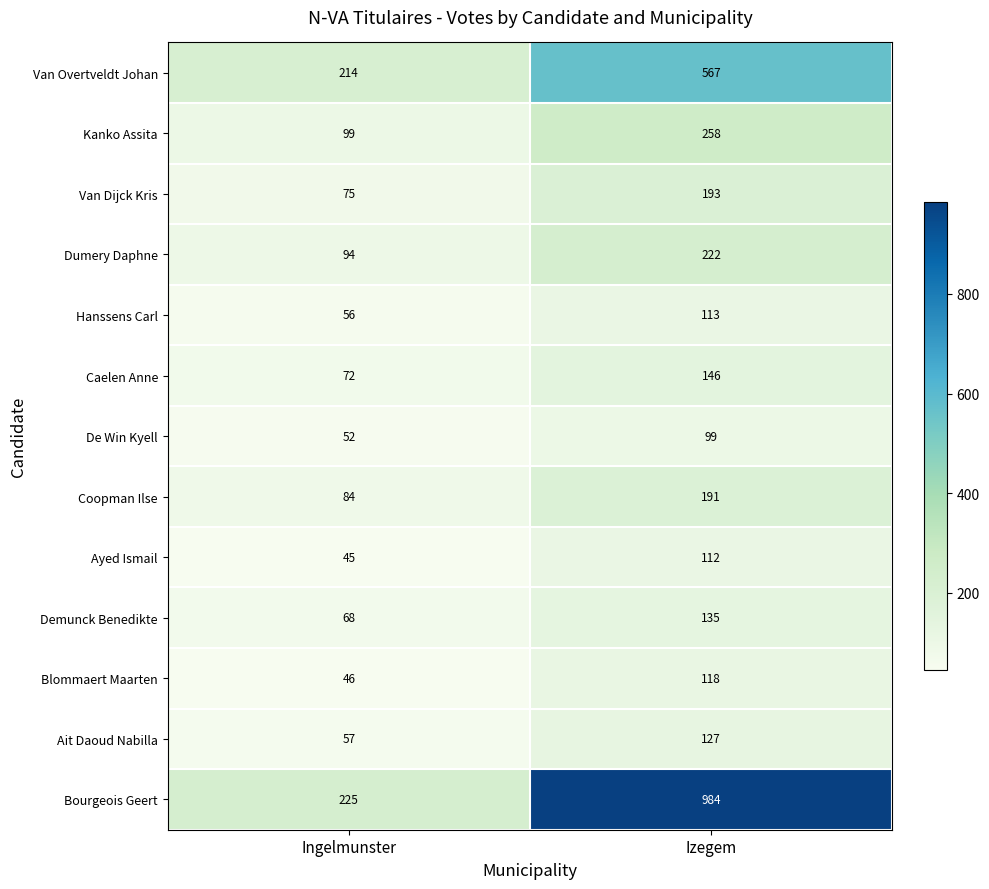

Which series changed the most between Ingelmunster and Izegem?

Bourgeois Geert